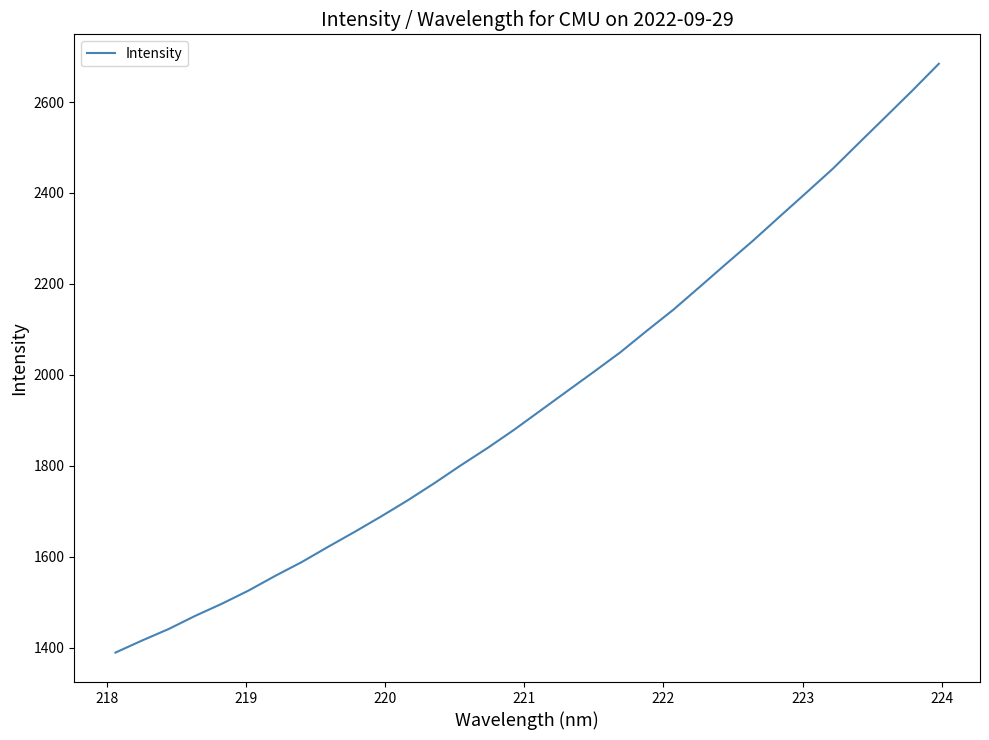

What is the maximum value shown in the chart?

2684.2